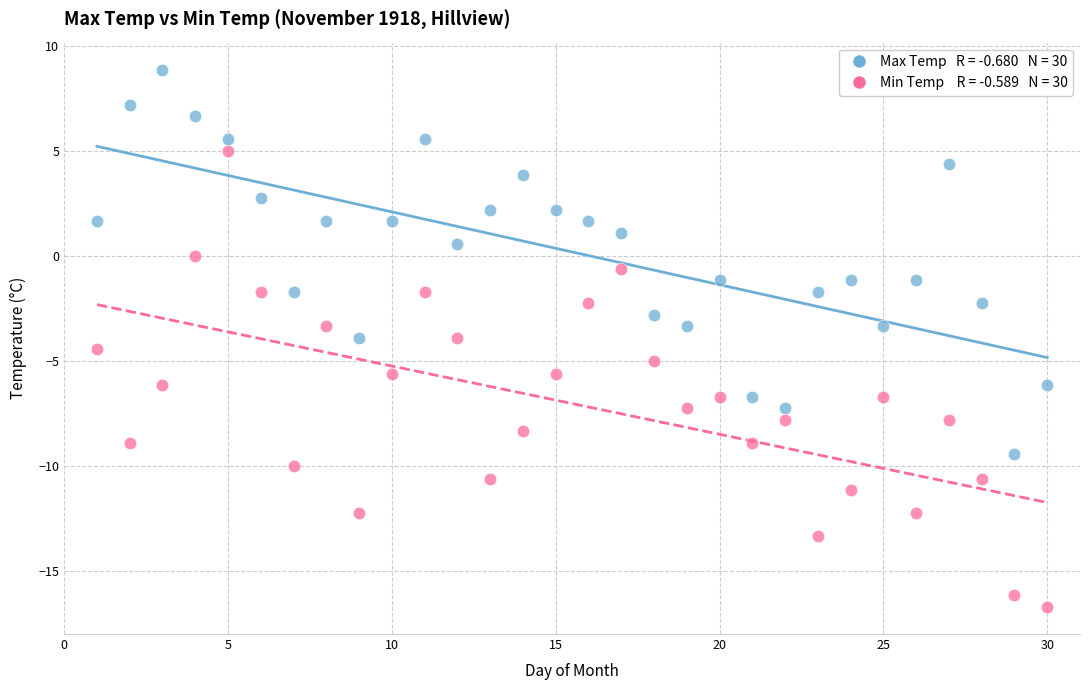

Across all data points, what is the range of X values (max minus min)?

29.0